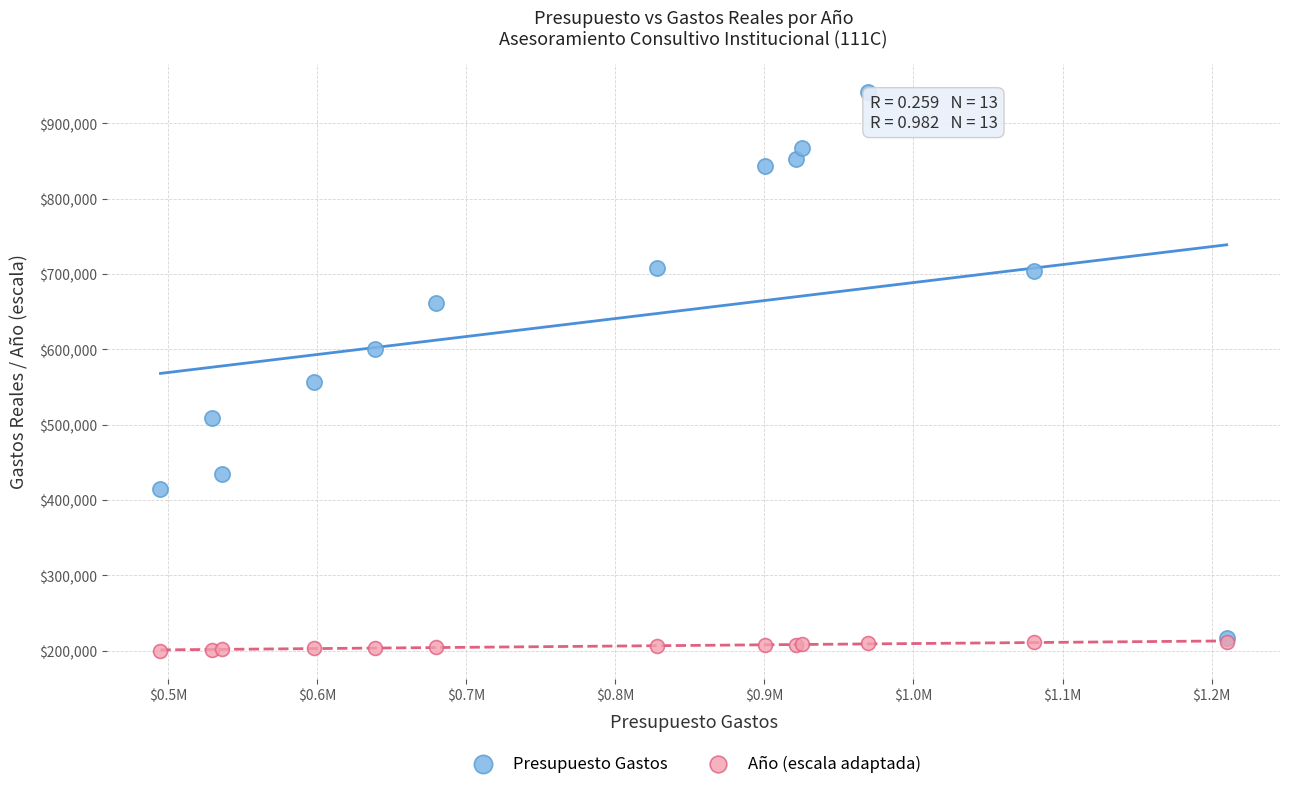

Across all series, what Y value is closest to 571148?

556197.0